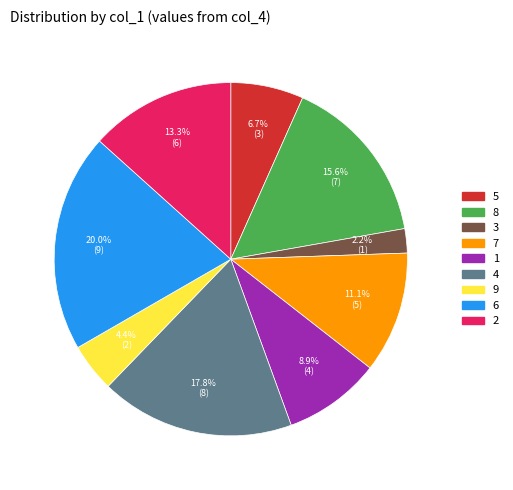

What percentage do 4 and 9 together represent?

22.2%